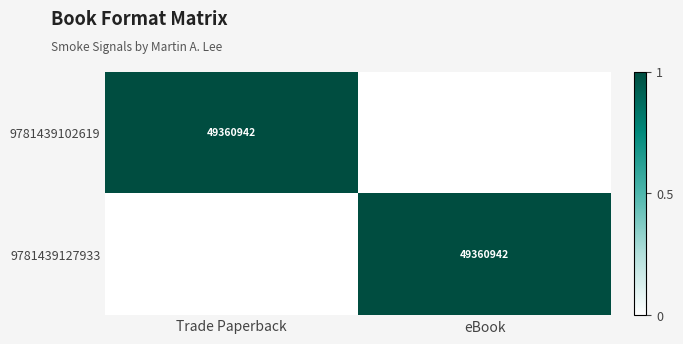

The 9781439102619 series shows 72036588 at Trade Paperback. True or false?

False